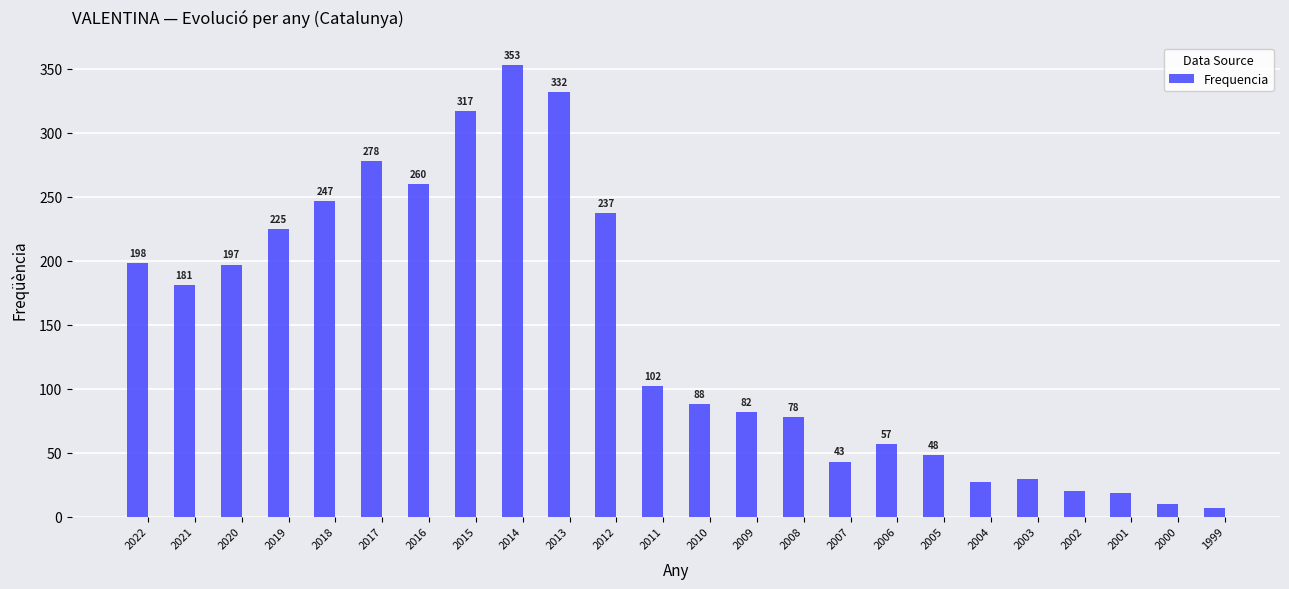

What is the change in value from 2016 to 2007?

-217